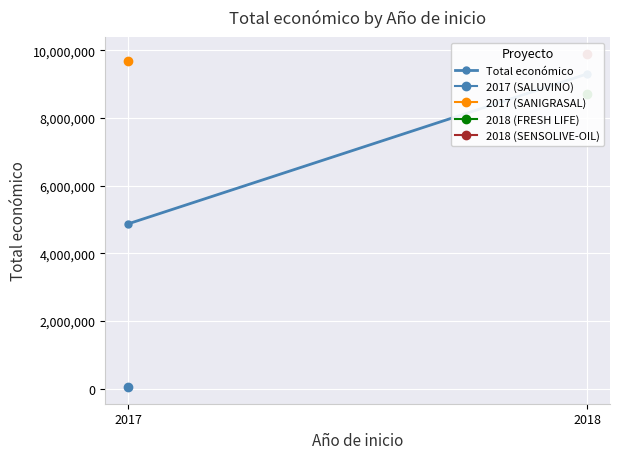

At which label is the value closest to 7086626?

2017